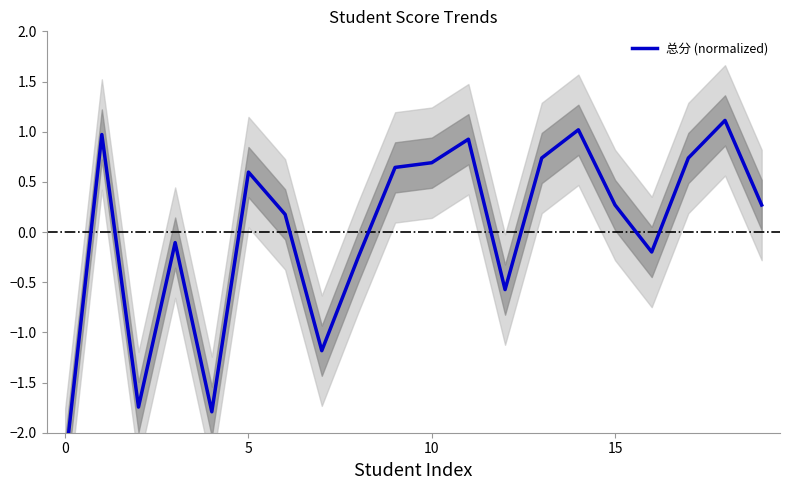

What is the difference between the values at 18 and 15?

0.8